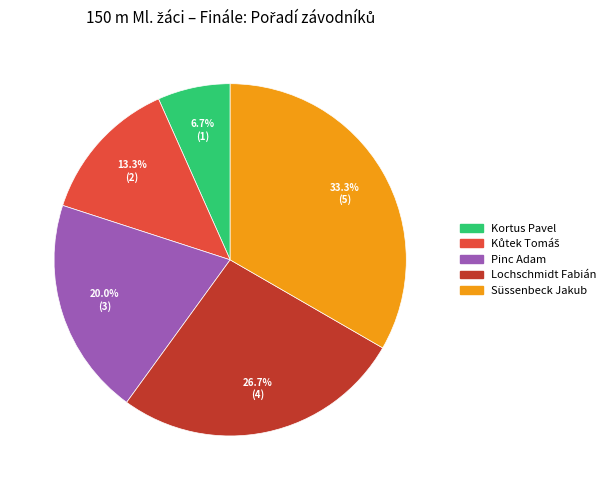

What is the smallest slice in the pie chart?

Kortus Pavel